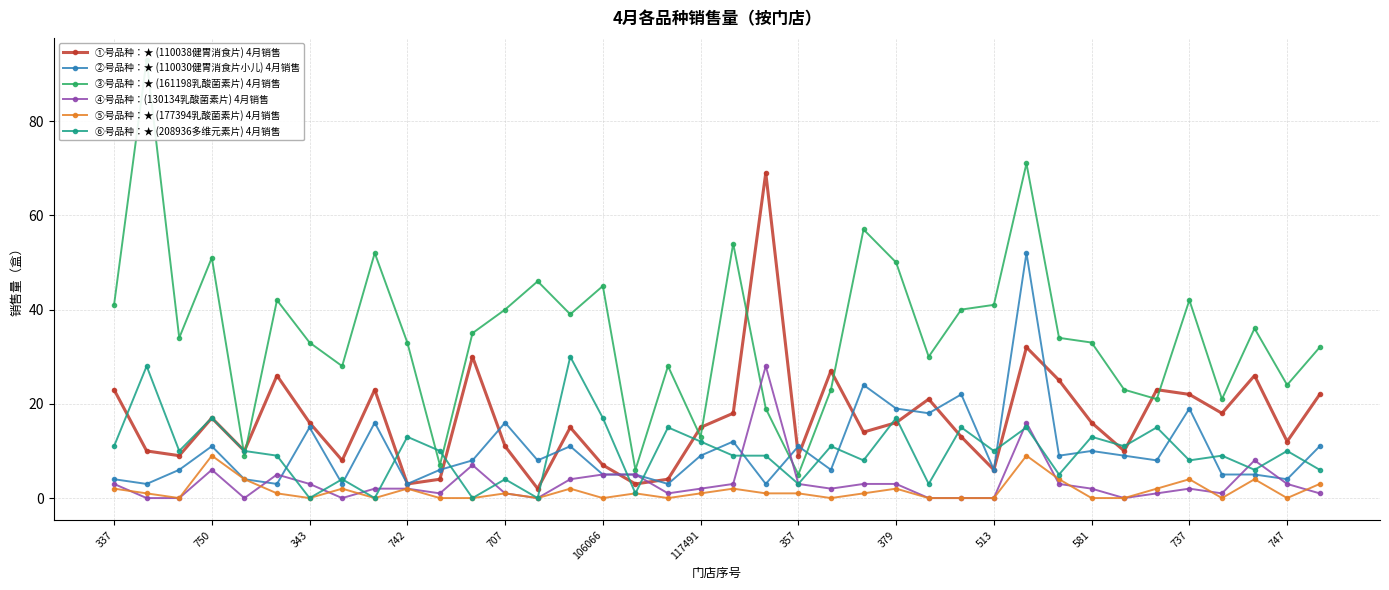

What is the label of the 25th point from the right?

13